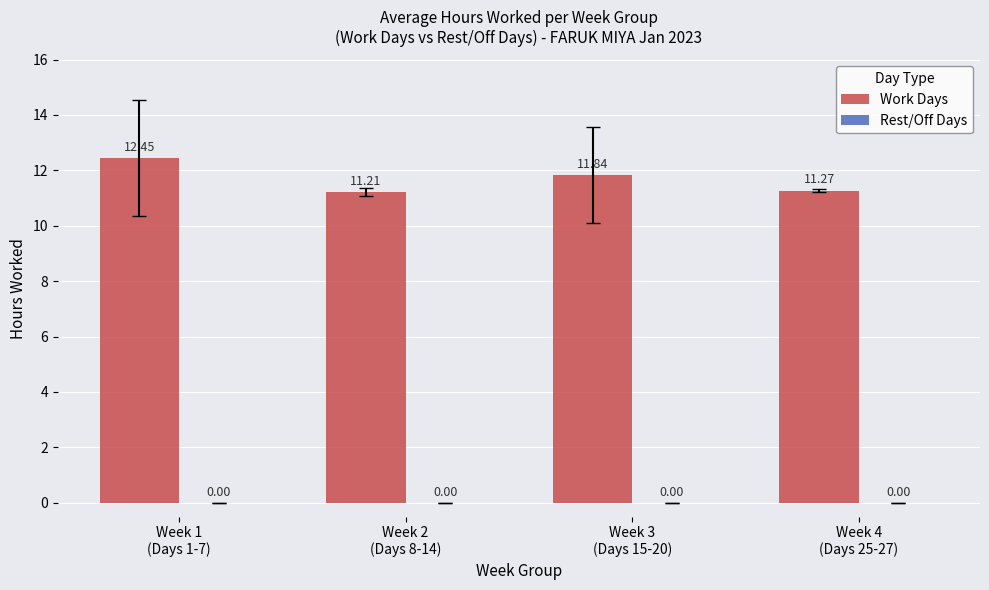

What is the difference between the maximum and second lowest values?

1.2